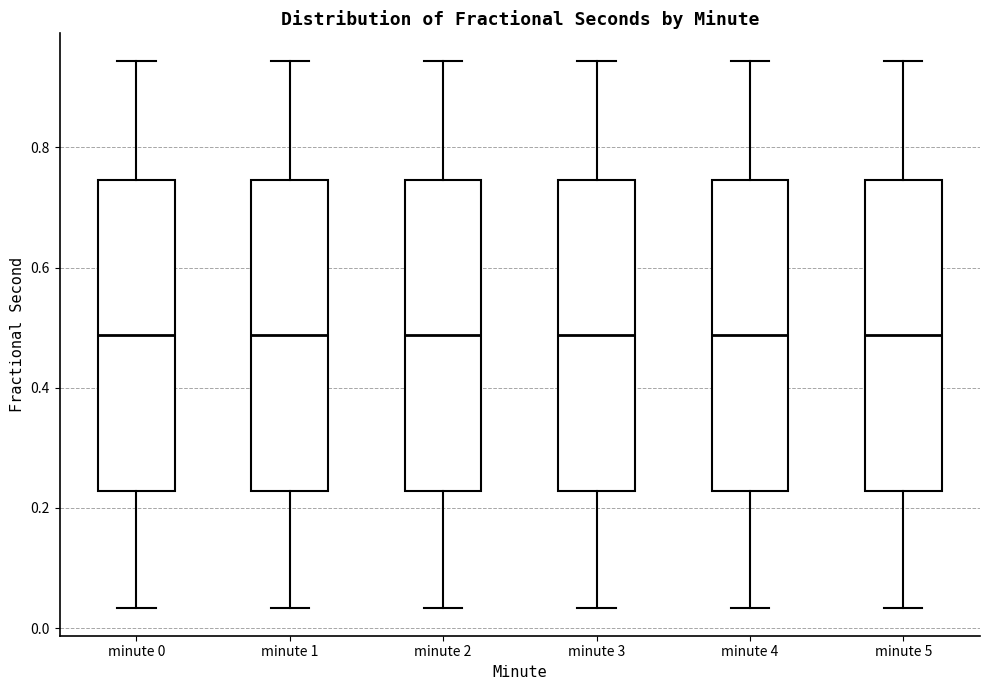

Reading left to right, transcribe this box plot: for each box, give where its median line is, the range the box spans, and where its two whiskers end, as read against the y-axis. The values are not printed on the chart, so give them approximately, as read against the axis.

minute 0: median 0.48, box 0.22 to 0.74, whiskers 0.04 to 0.94
minute 1: median 0.48, box 0.22 to 0.74, whiskers 0.04 to 0.94
minute 2: median 0.48, box 0.22 to 0.74, whiskers 0.04 to 0.94
minute 3: median 0.48, box 0.22 to 0.74, whiskers 0.04 to 0.94
minute 4: median 0.48, box 0.22 to 0.74, whiskers 0.04 to 0.94
minute 5: median 0.48, box 0.22 to 0.74, whiskers 0.04 to 0.94